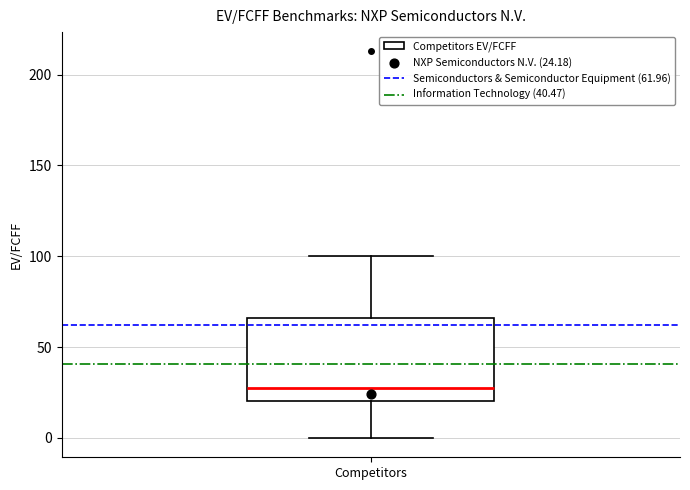

Read this box plot against the y-axis: the position of the median line, the range covered by the box, and the ends of both whiskers. The values are not printed on the chart, so give them approximately, as read against the axis.

median 30, box 20 to 65, whiskers 0 to 100